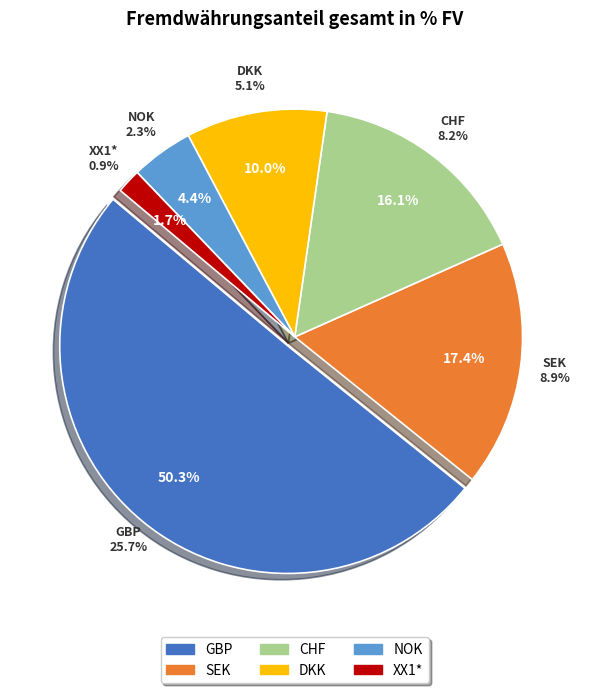

Which slice is the smallest?

XX1*